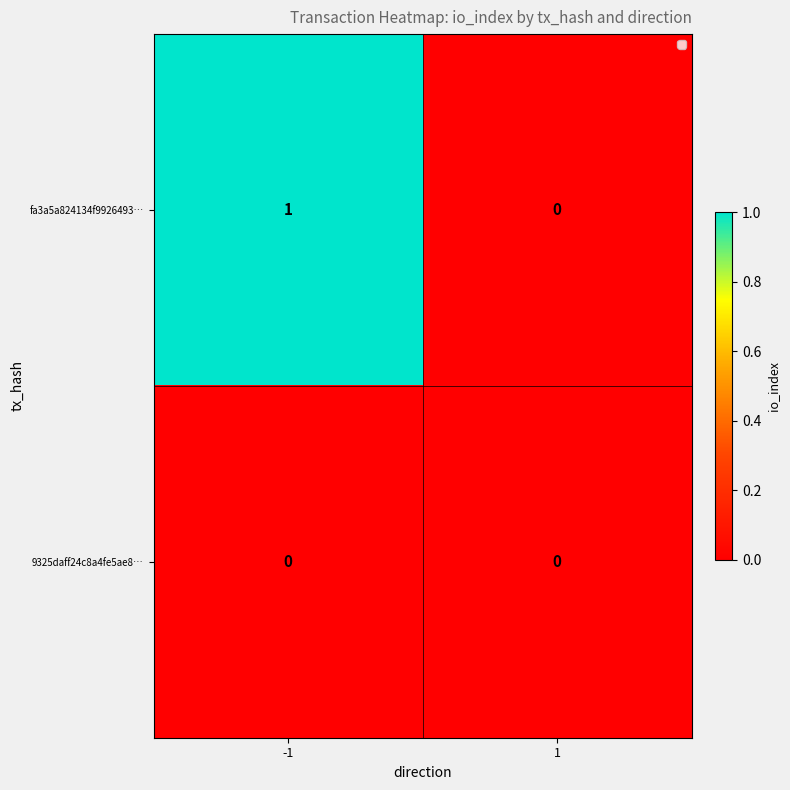

Rank the series by their maximum value, from highest to lowest.

fa3a5a824134f9926493…, 9325daff24c8a4fe5ae8…